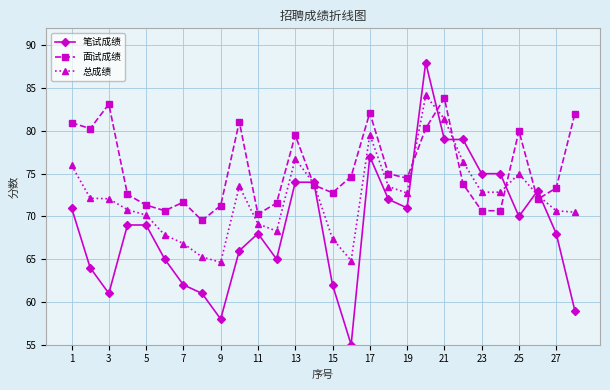

What is the difference between the second highest and minimum values in the 总成绩 series?

16.8